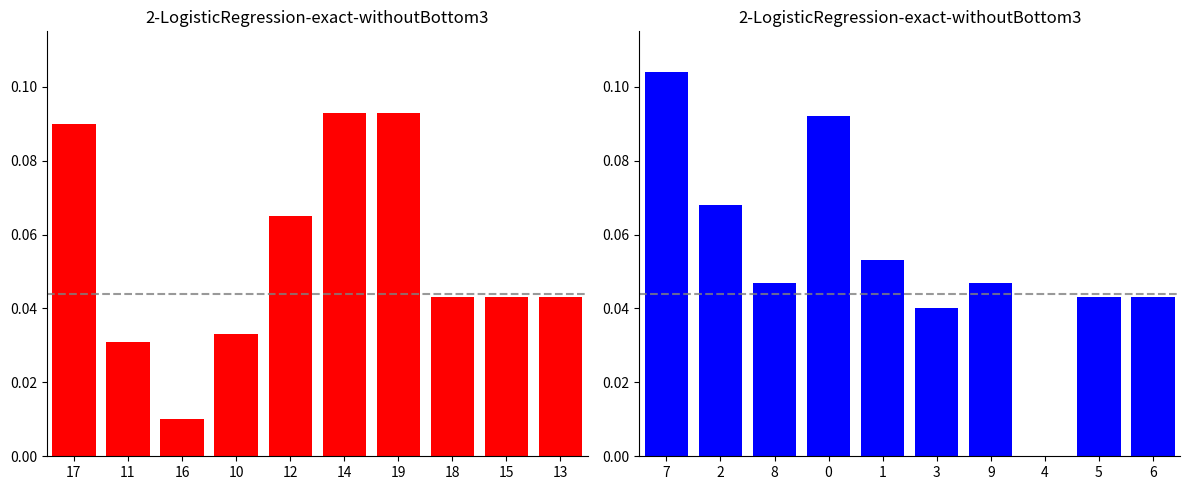

What is the label of the 10th bar from the right?

17